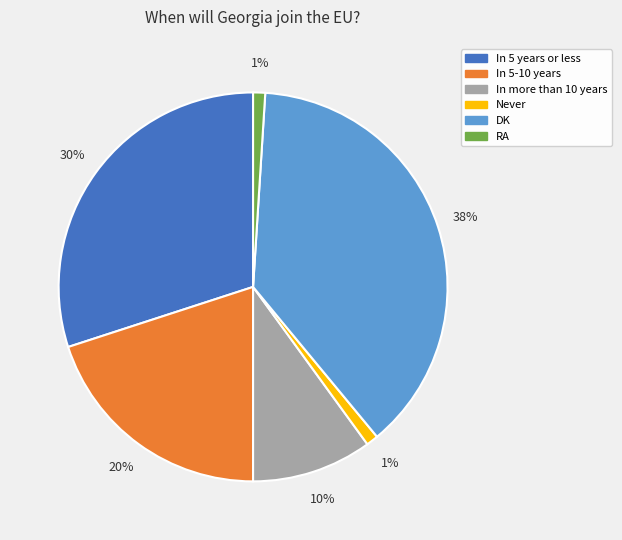

Between In 5-10 years and RA, which is larger?

In 5-10 years